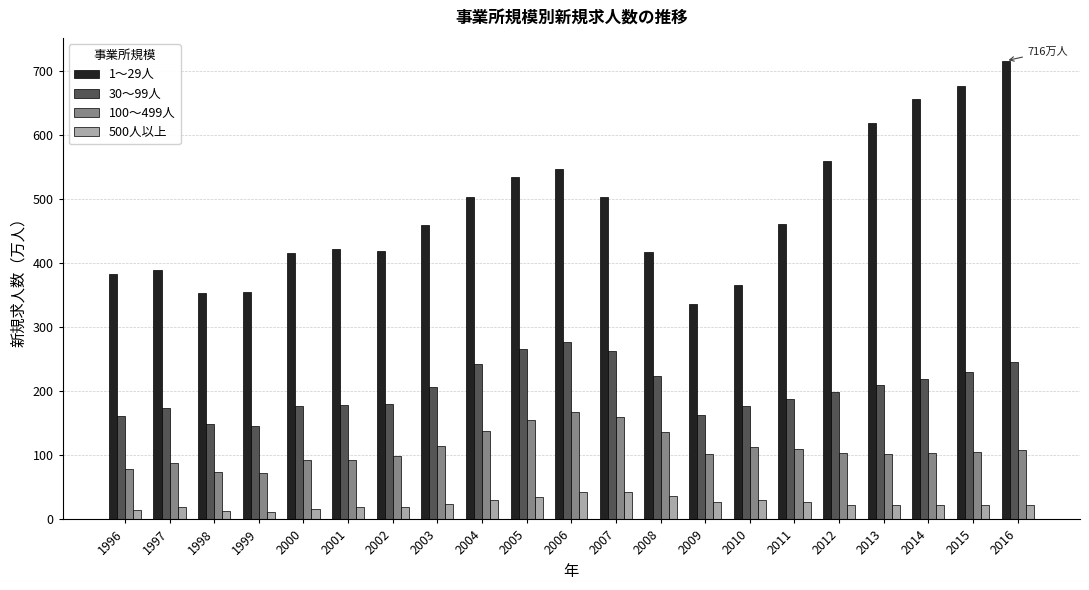

Which series has the largest total across all categories?

1～29人